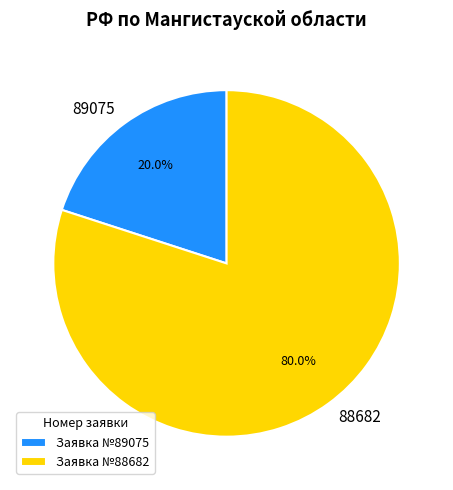

Which slice represents more than half of the pie?

88682